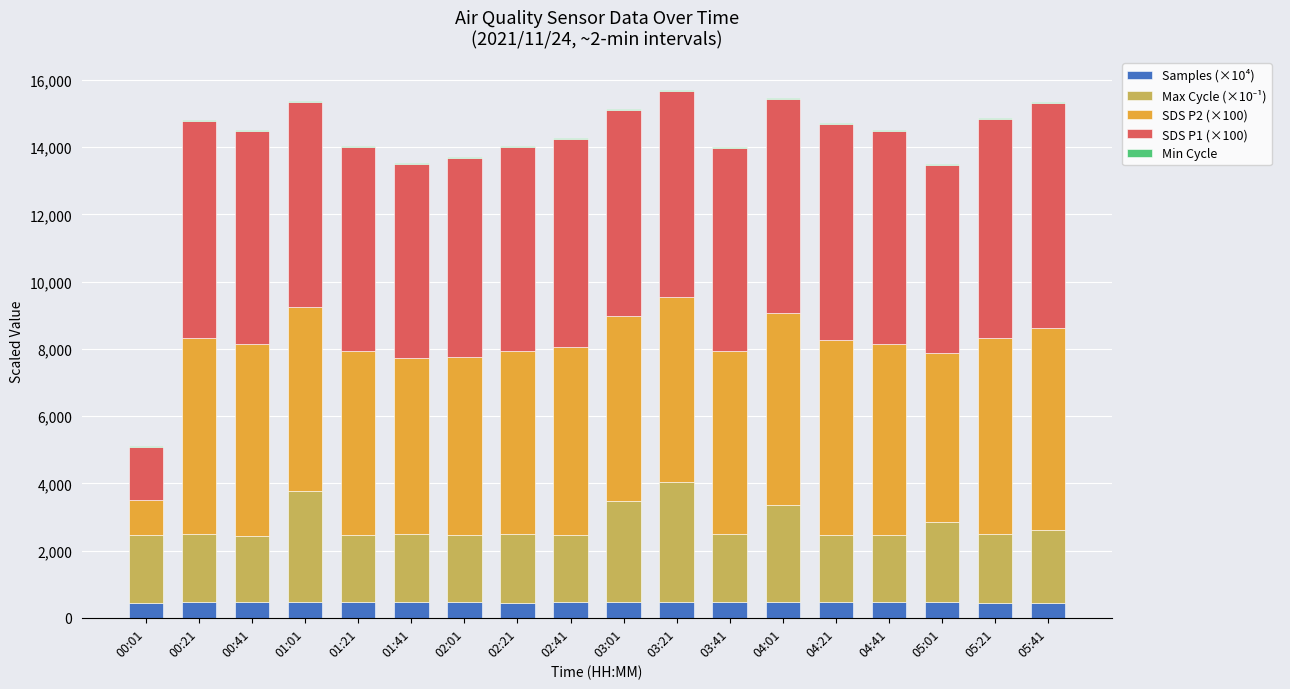

What is the maximum value for Samples (×10⁴)?

454.9